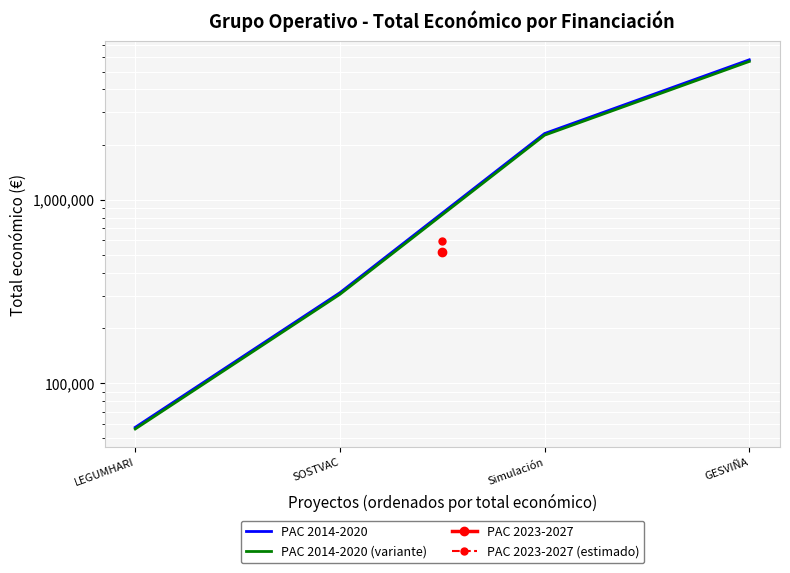

Is the value of PAC 2014-2020 (variante) at LEGUMHARI greater than the value of PAC 2014-2020 at Simulación?

No